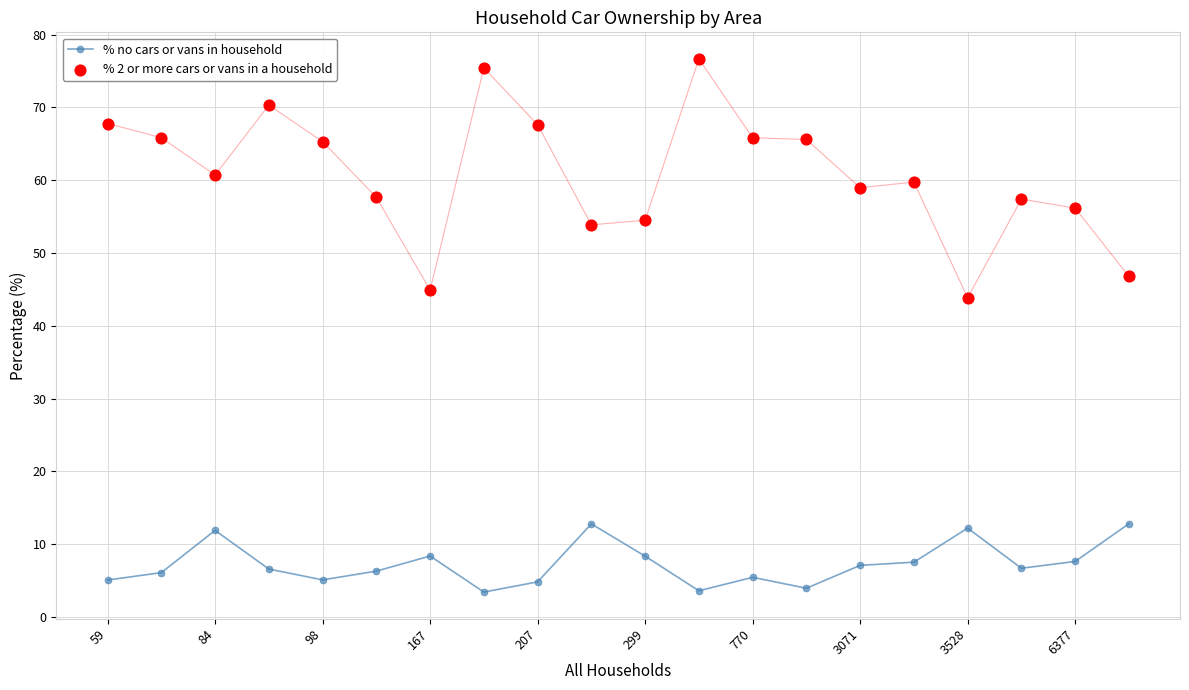

At how many categories does at least one series exceed 51?

17